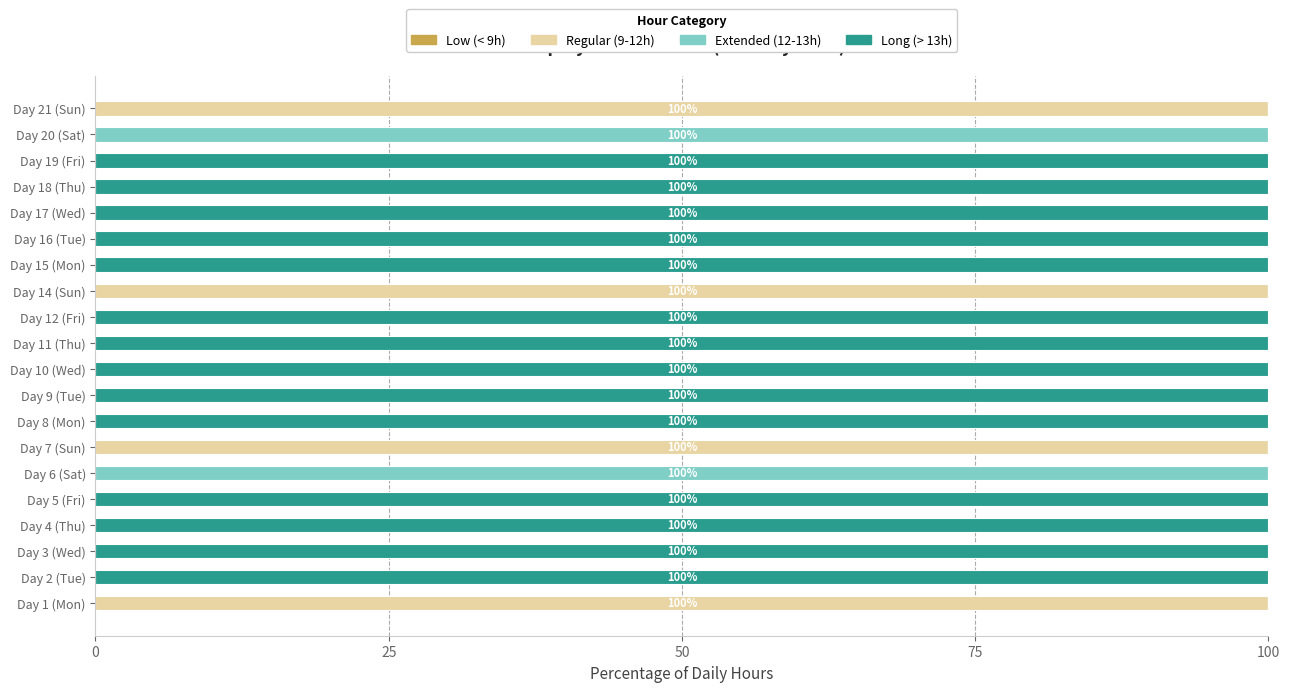

Is it true that Regular (9-12h) equals 0 at Day 17 (Wed)?

True